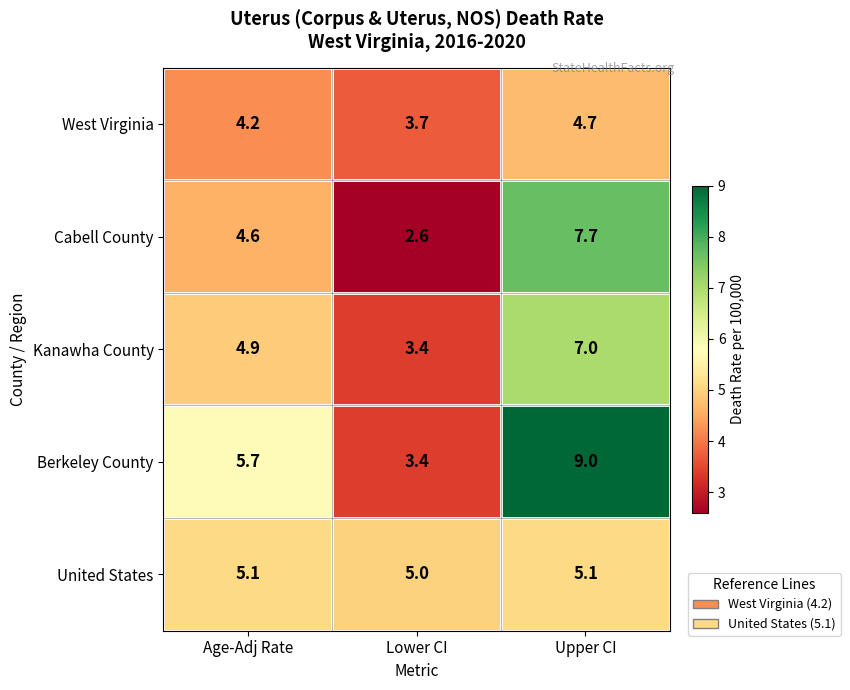

At which label is Cabell County closest to 5?

Age-Adj Rate